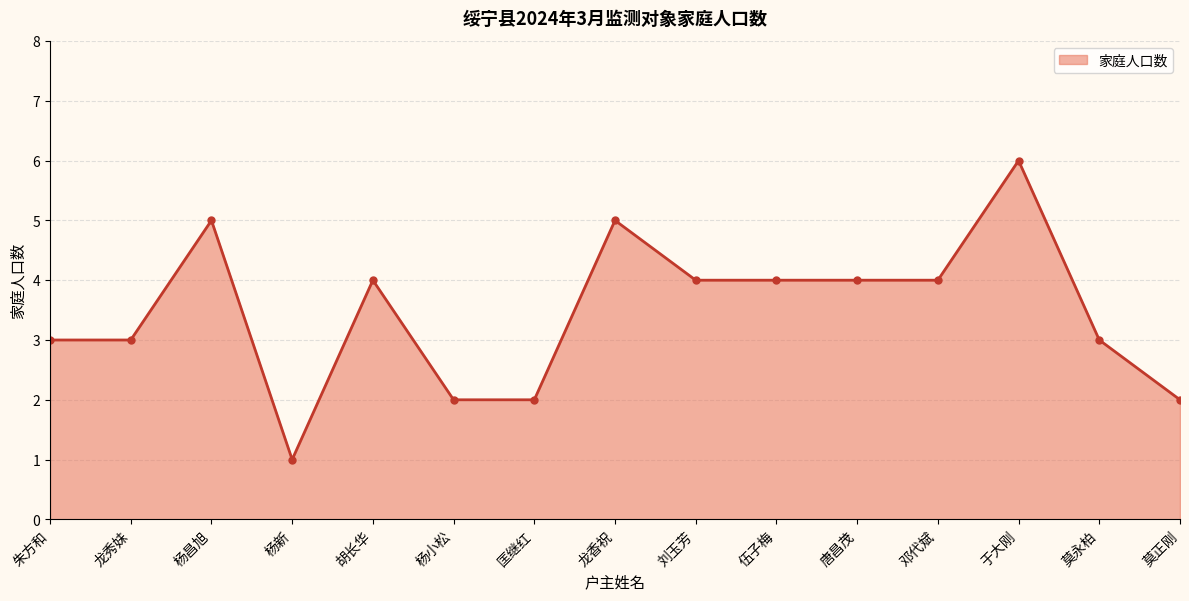

The value at 杨昌旭 is 5. True or false?

True